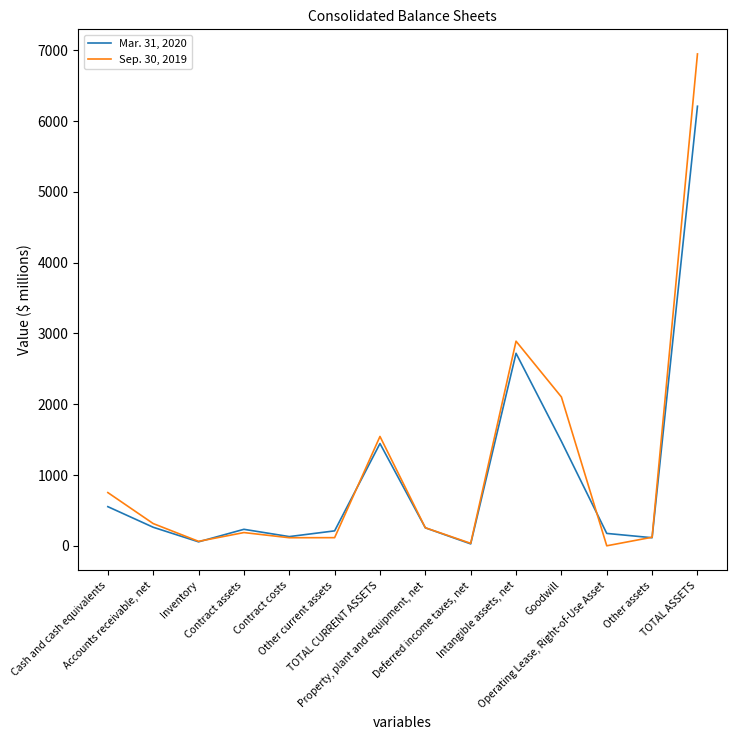

At how many categories does at least one series exceed 6188?

1